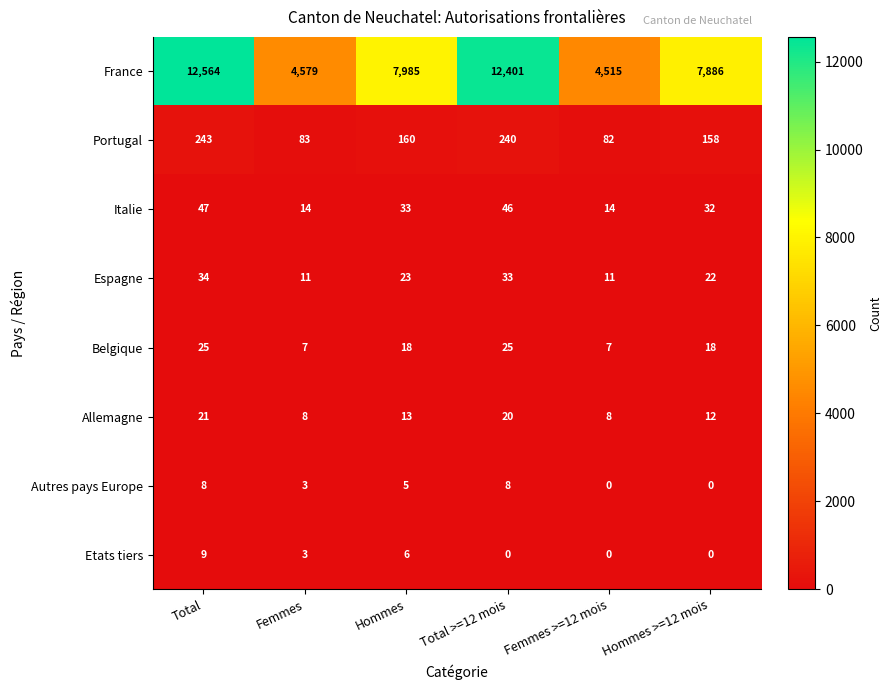

What is the maximum value for Italie?

47